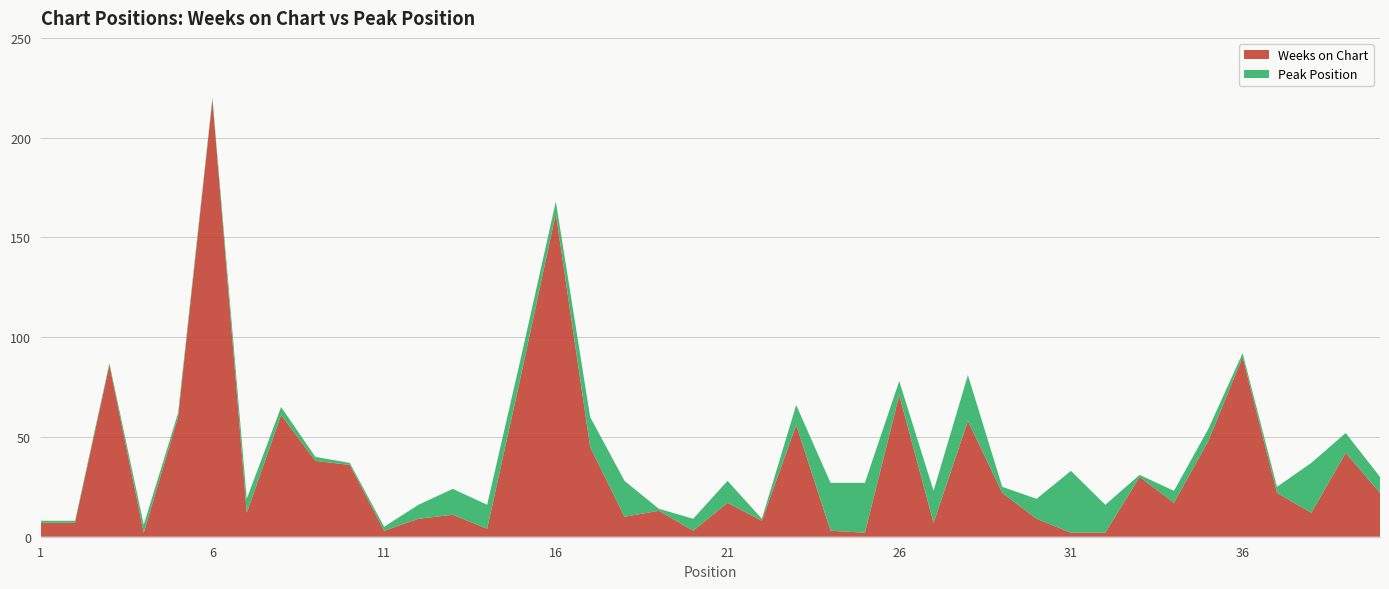

Reading right to left, what are all the values shown in this chart?

Weeks on Chart: 22	42	12	22	90	48	17	30	2	2	9	22	58	7	71	2	3	56	8	17	3	13	10	45	162	82	4	11	9	3	36	38	61	12	219	60	2	86	7	7
Peak Position: 8	10	25	3	2	6	6	1	14	31	10	3	23	16	7	25	24	10	1	11	6	1	18	15	6	9	12	13	7	2	1	2	4	7	1	2	4	1	1	1